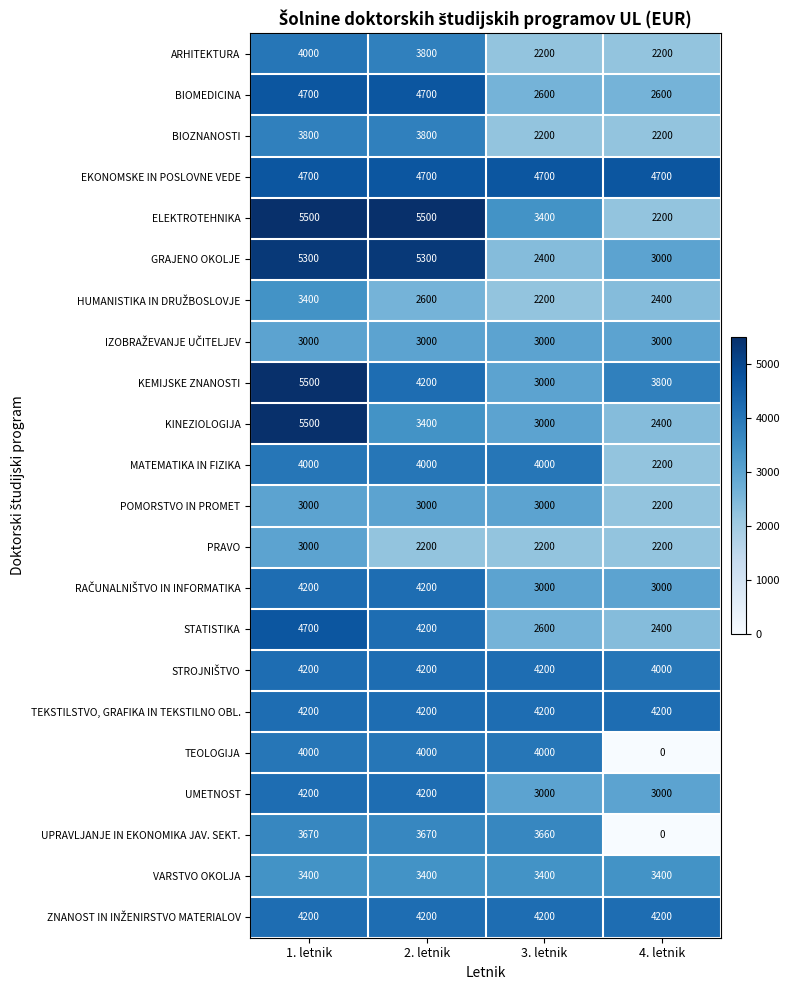

Is the value of KINEZIOLOGIJA at 4. letnik greater than the value of GRAJENO OKOLJE at 4. letnik?

No